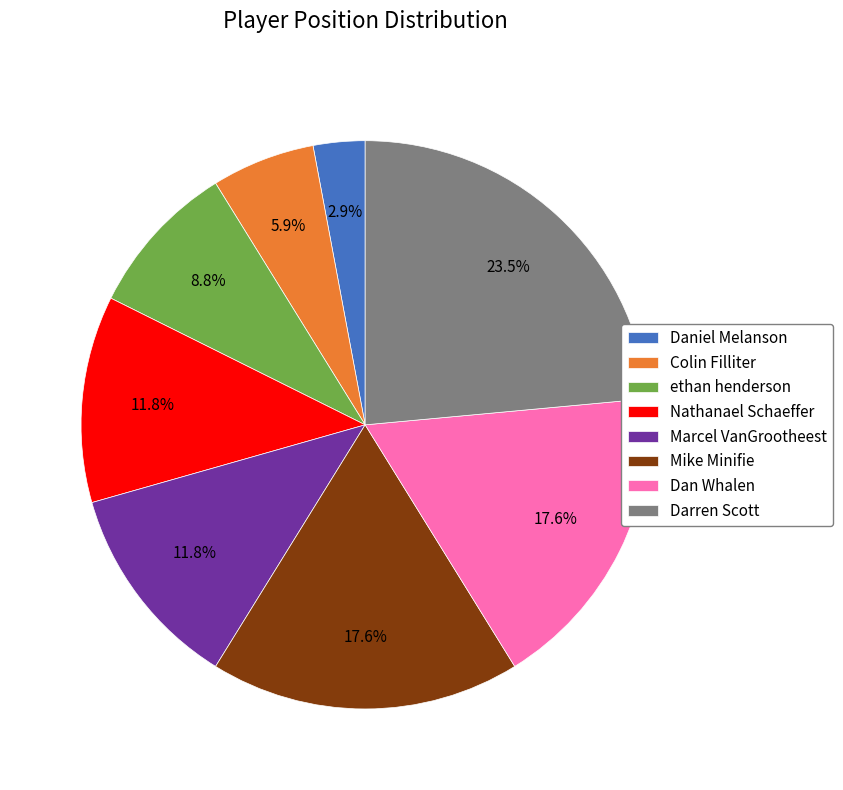

Is it true that Marcel VanGrootheest is 12% of the pie?

True